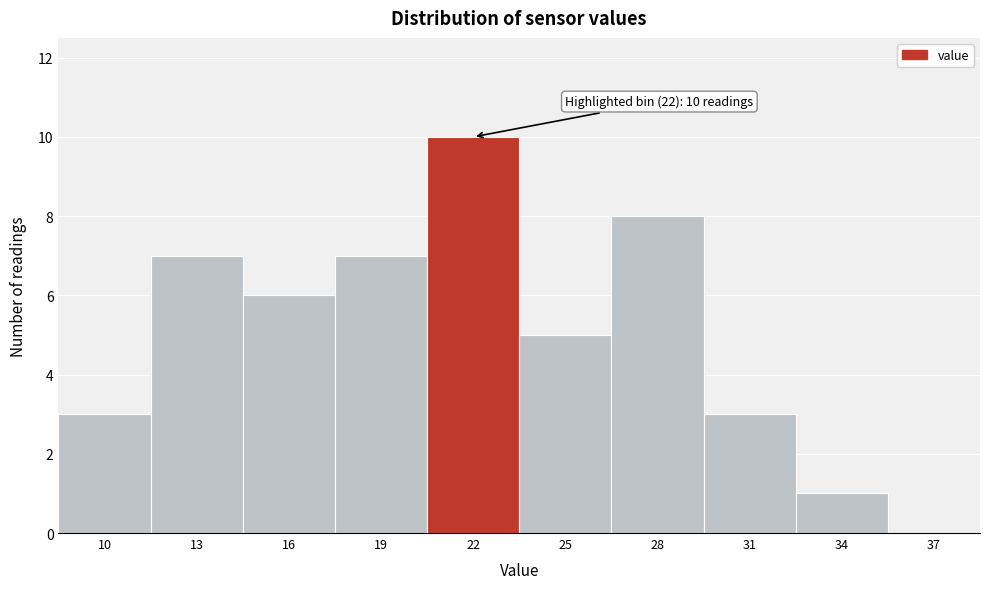

Reading left to right, list all the values displayed in this chart.

10=3	13=7	16=6	19=7	22=10	25=5	28=8	31=3	34=1	37=0